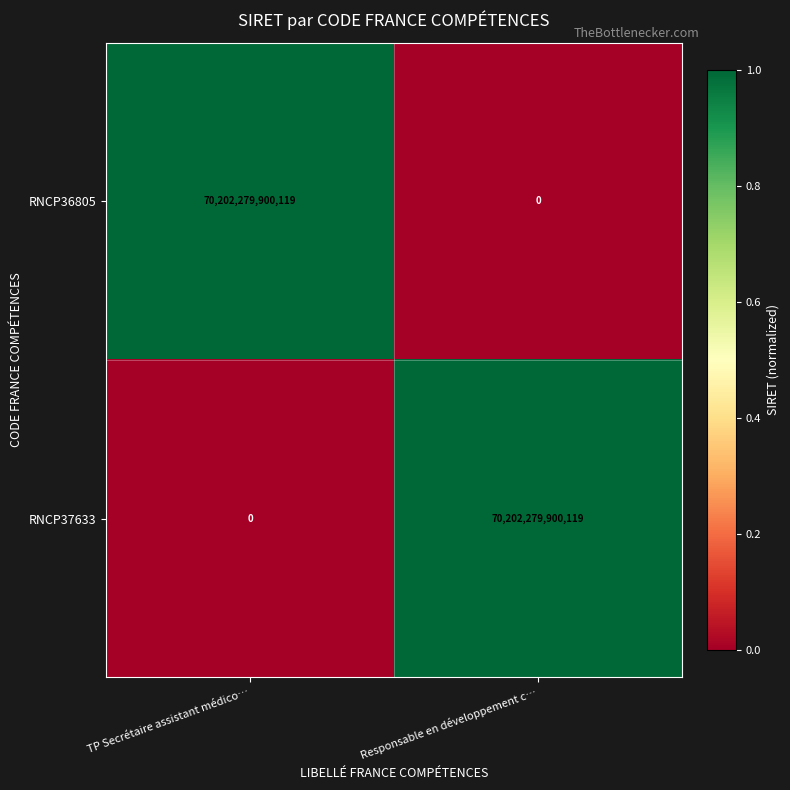

What is the difference between the RNCP36805 values at TP Secrétaire assistant médico… and Responsable en développement c…?

70202279900119